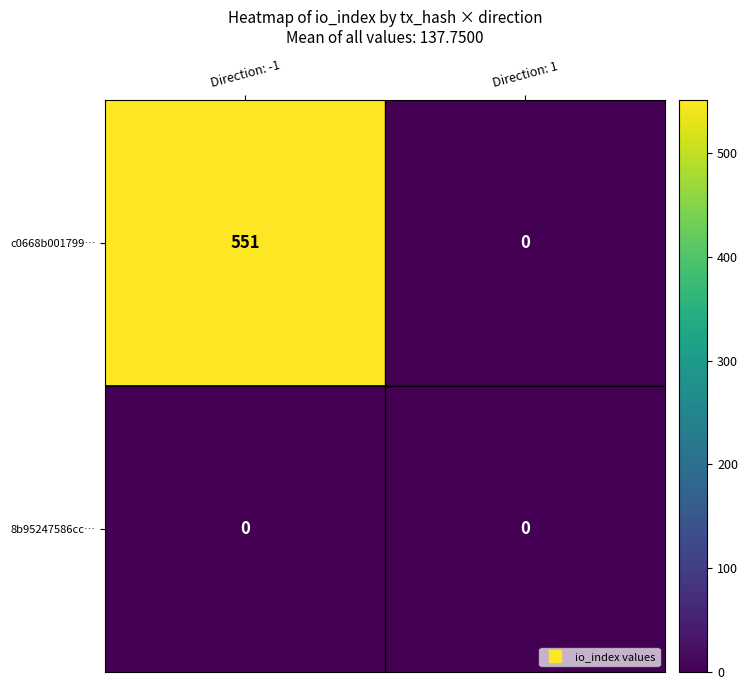

What is the greatest value displayed?

551